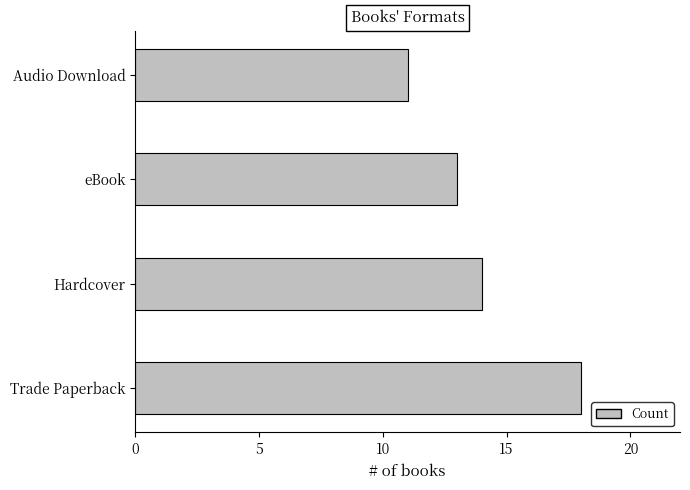

List the labels in order of value, largest first.

Trade Paperback, Hardcover, eBook, Audio Download